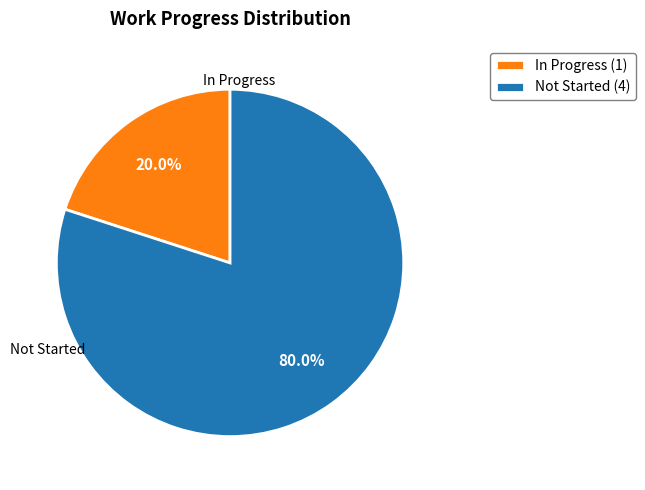

Which has a higher value, Not Started or In Progress?

Not Started